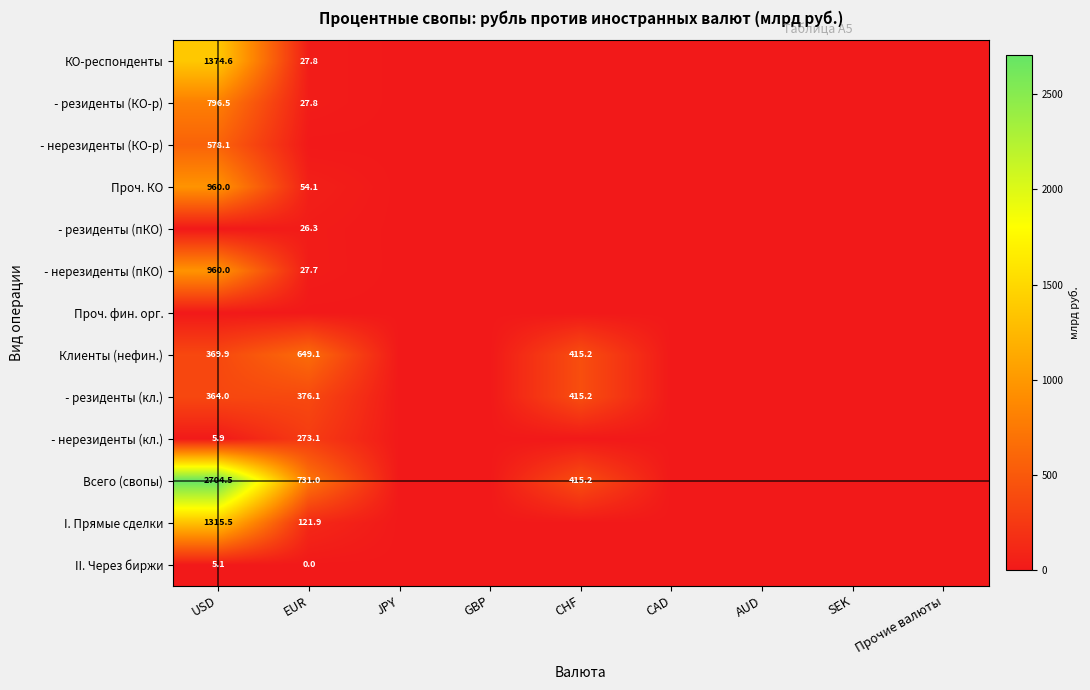

The I. Прямые сделки series shows 121.9 at EUR. True or false?

True